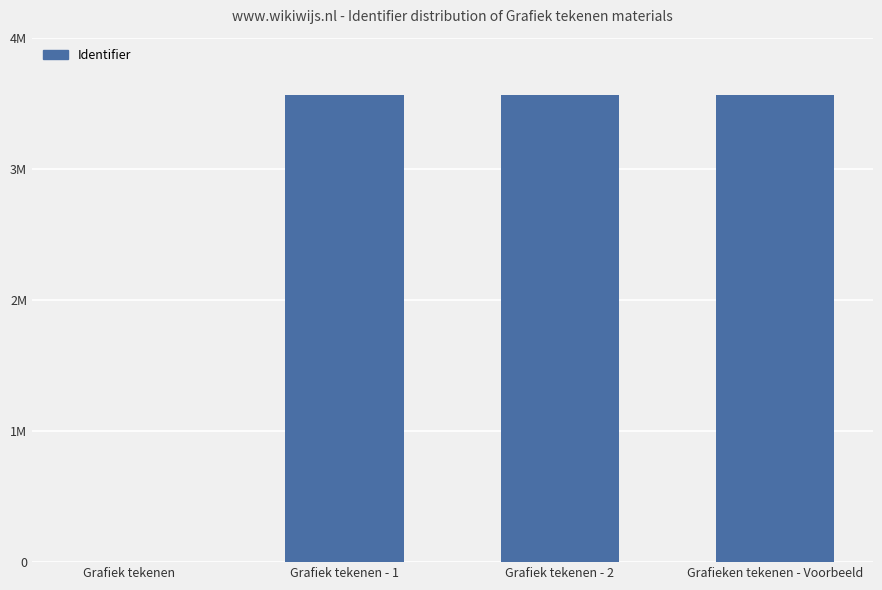

The value at Grafiek tekenen is 1278047. True or false?

False